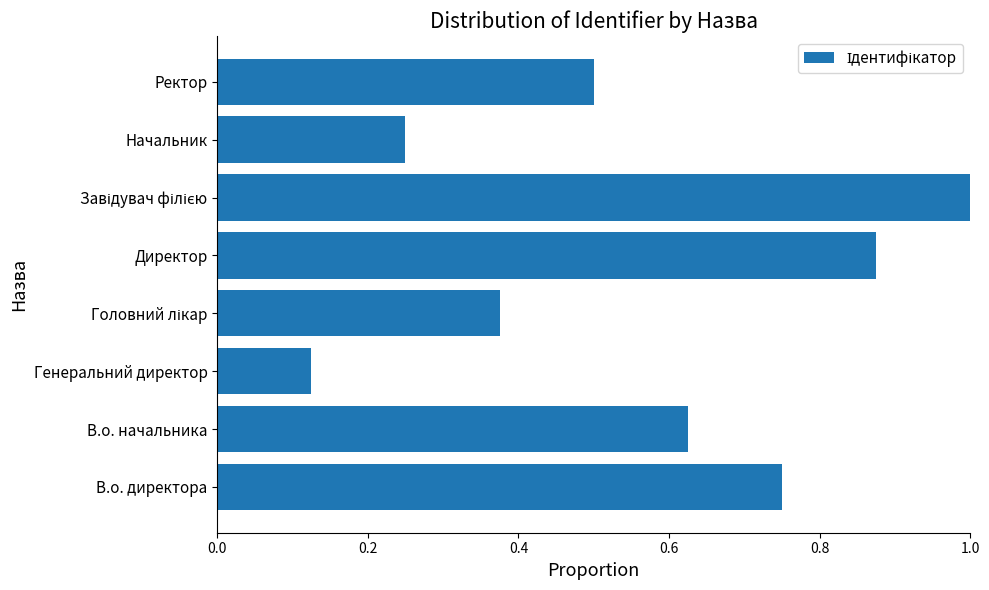

What is the change in value from Директор to Начальник?

-0.6